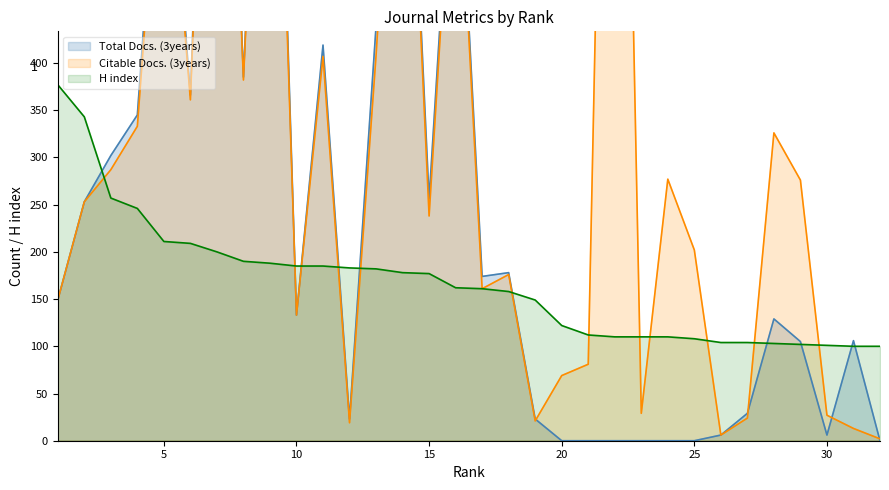

How many interior local valleys does the Total Docs. (3years) series have?

7